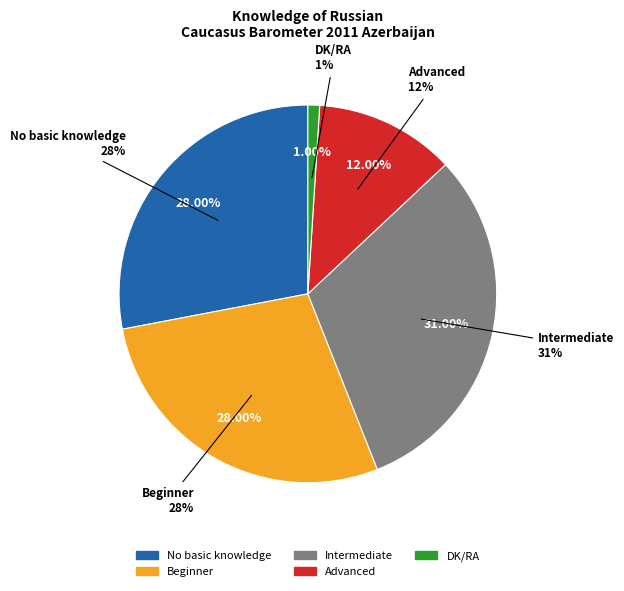

To the nearest percent, what is the difference between the DK/RA and Advanced slice percentages?

11%